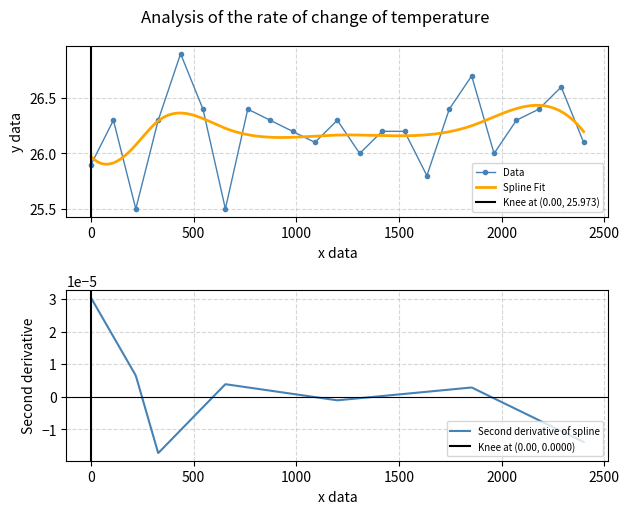

True or false: Data has more than 1 interior local peaks.

True